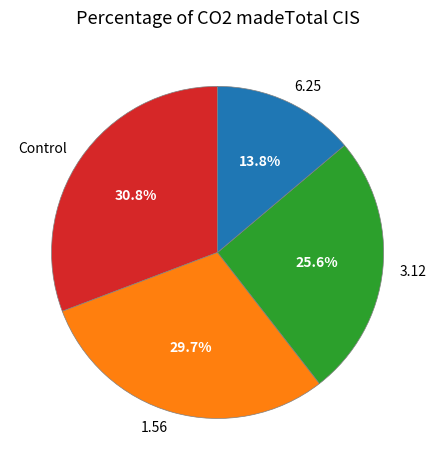

What is the ratio of the value at Control to the value at 1.56?

1.0